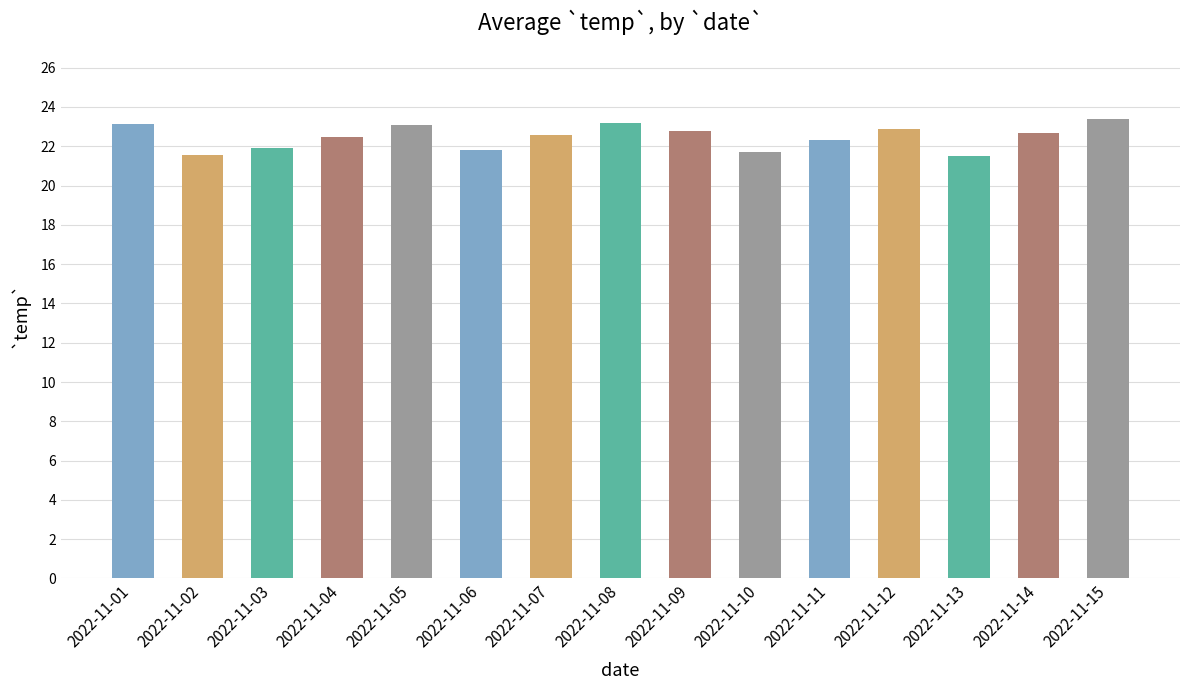

The chart shows a value of 29.9 at 2022-11-06. True or false?

False